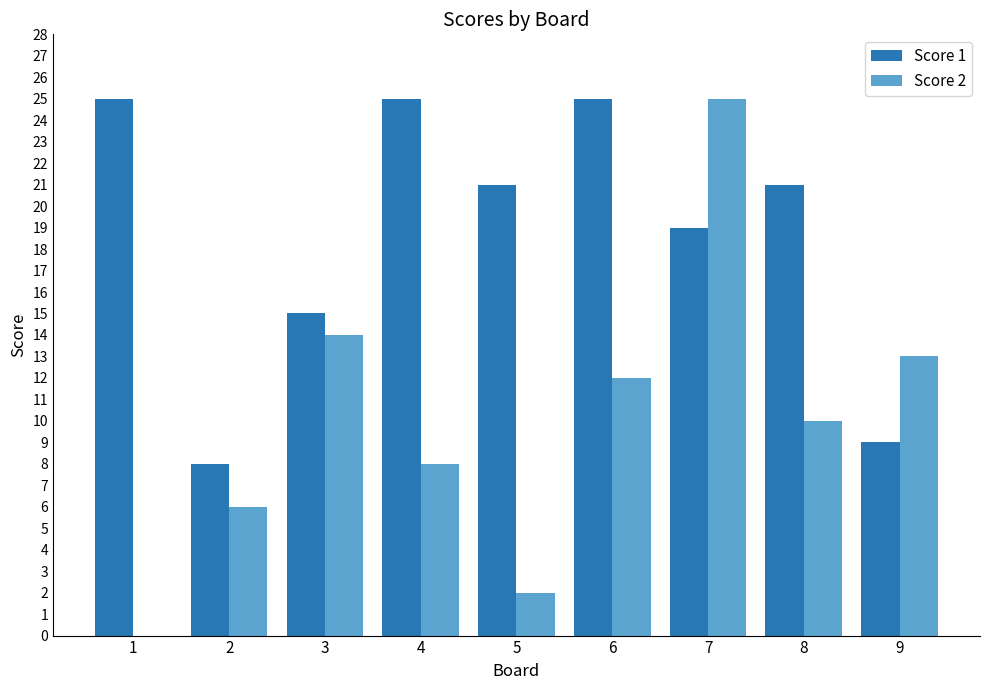

What is the sum of the Score 1 values at 3 and 7?

34